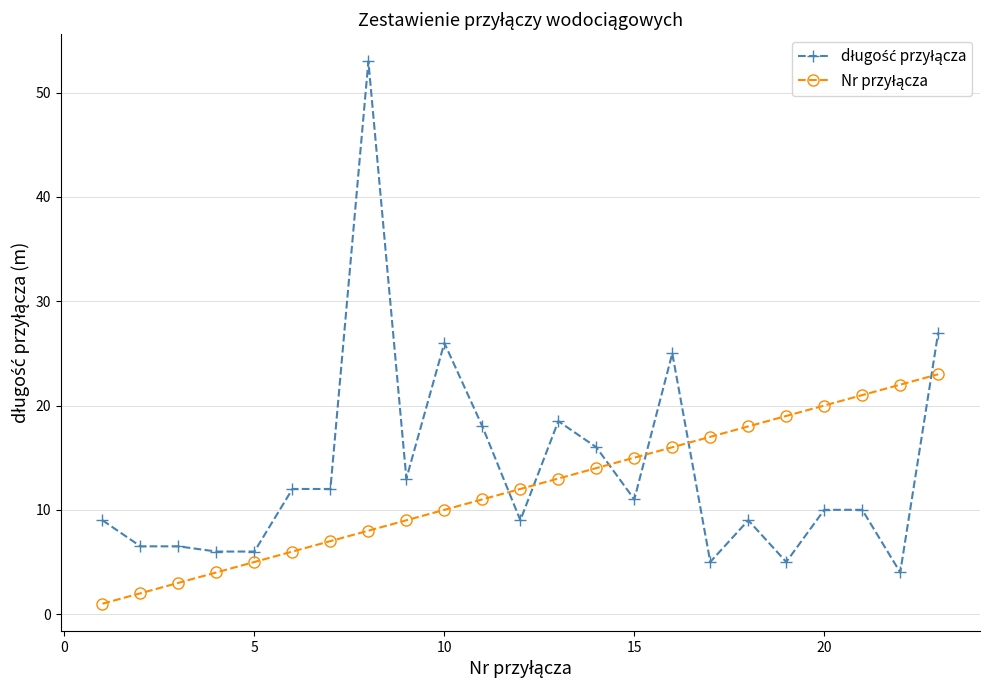

What is the maximum value shown in the chart?

53.0